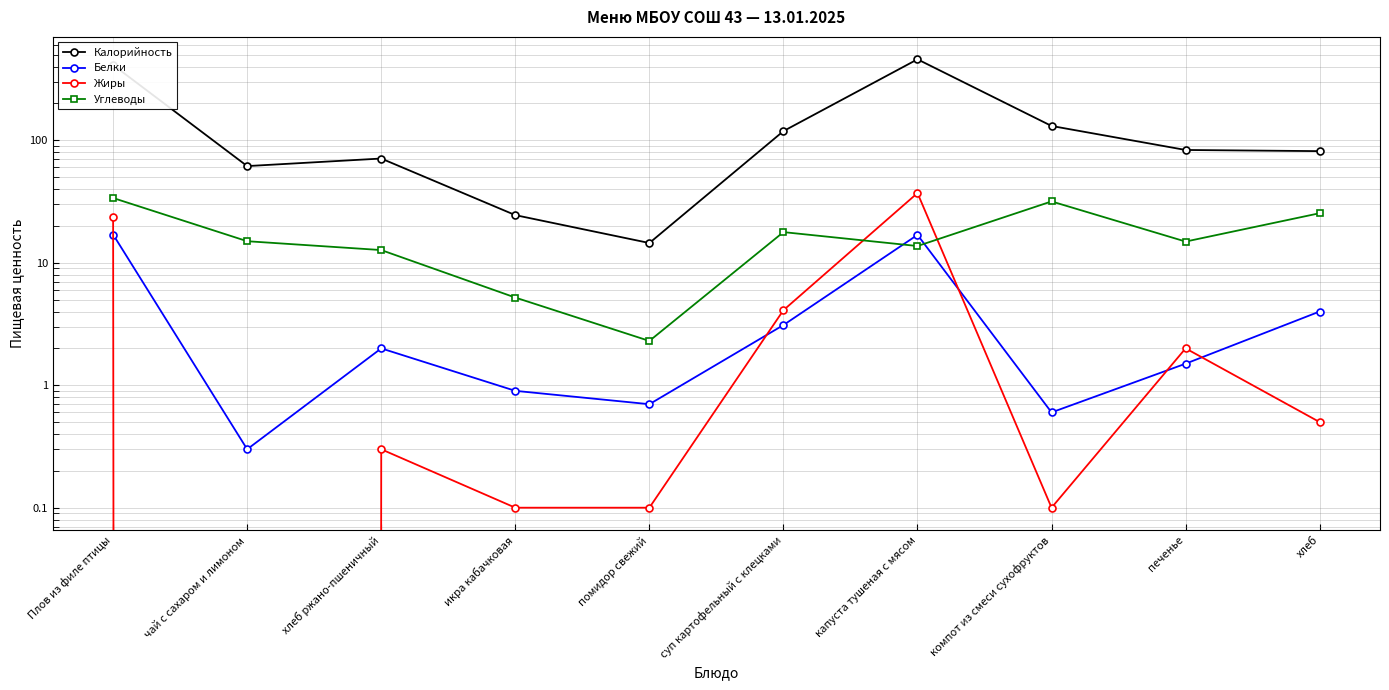

What value does the Калорийность series have at чай с сахаром и лимоном?

61.6